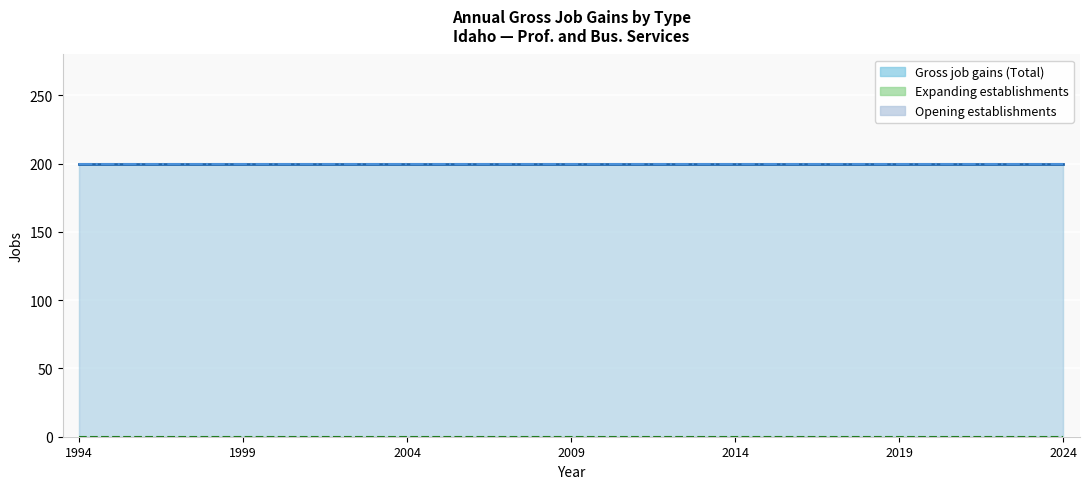

True or false: Opening establishments has a value of 200 at 1999.

True